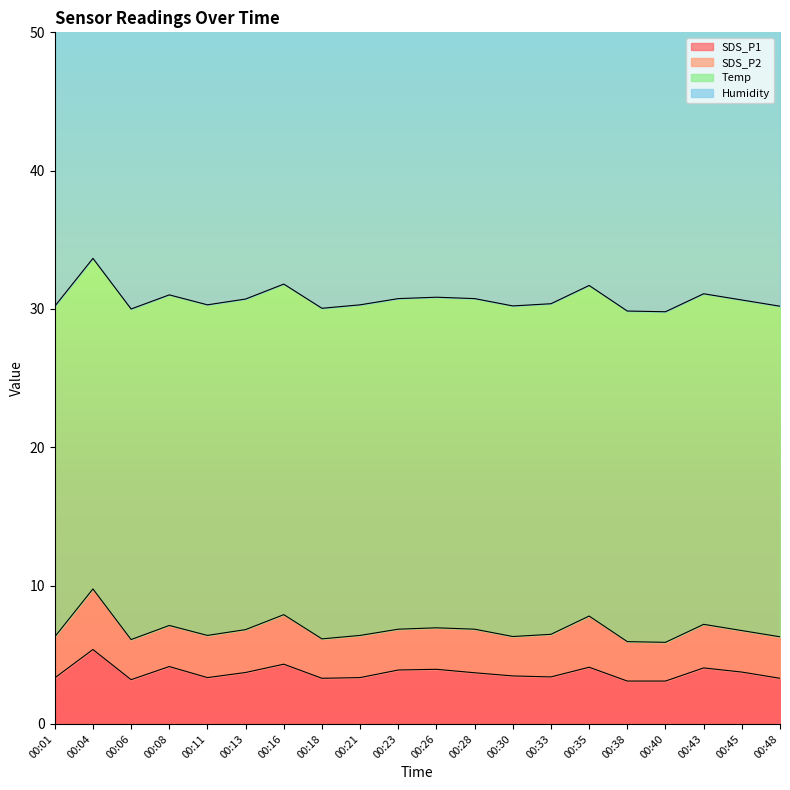

Which series has the largest total across all categories?

Humidity